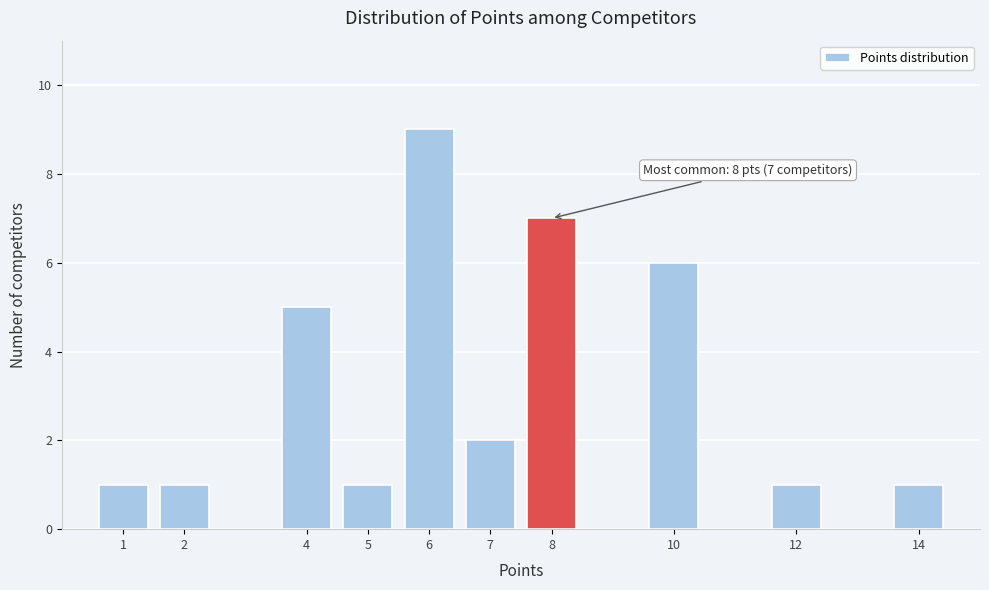

Reading right to left, transcribe all the data shown in this chart.

1	1	6	7	2	9	1	5	1	1